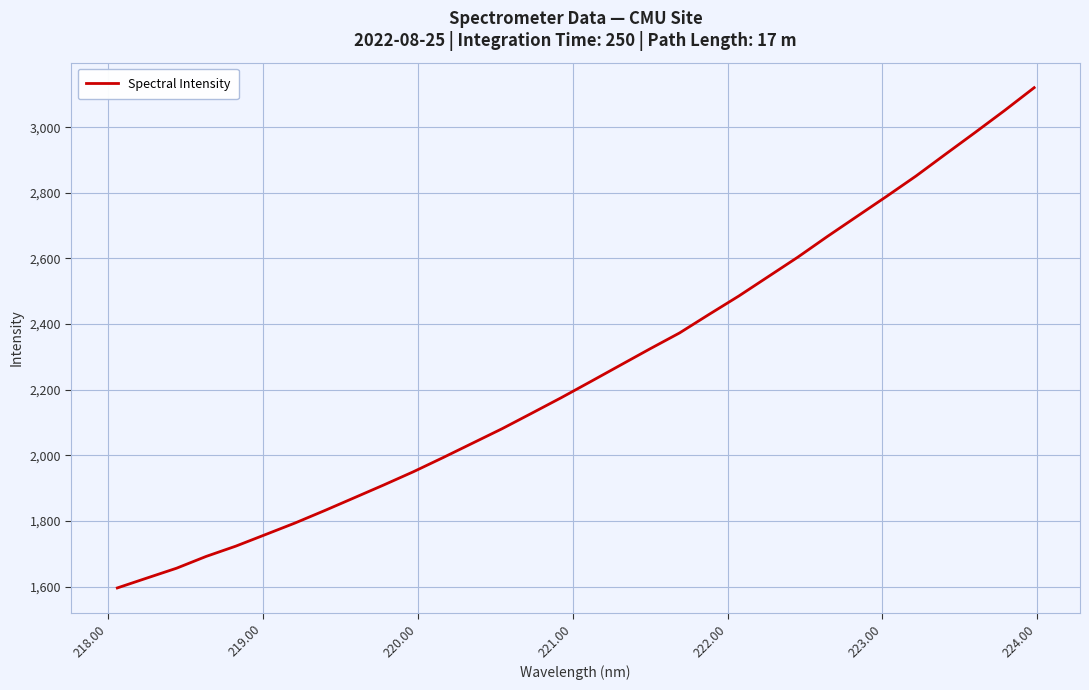

What is the difference between the maximum and minimum values?

1524.4